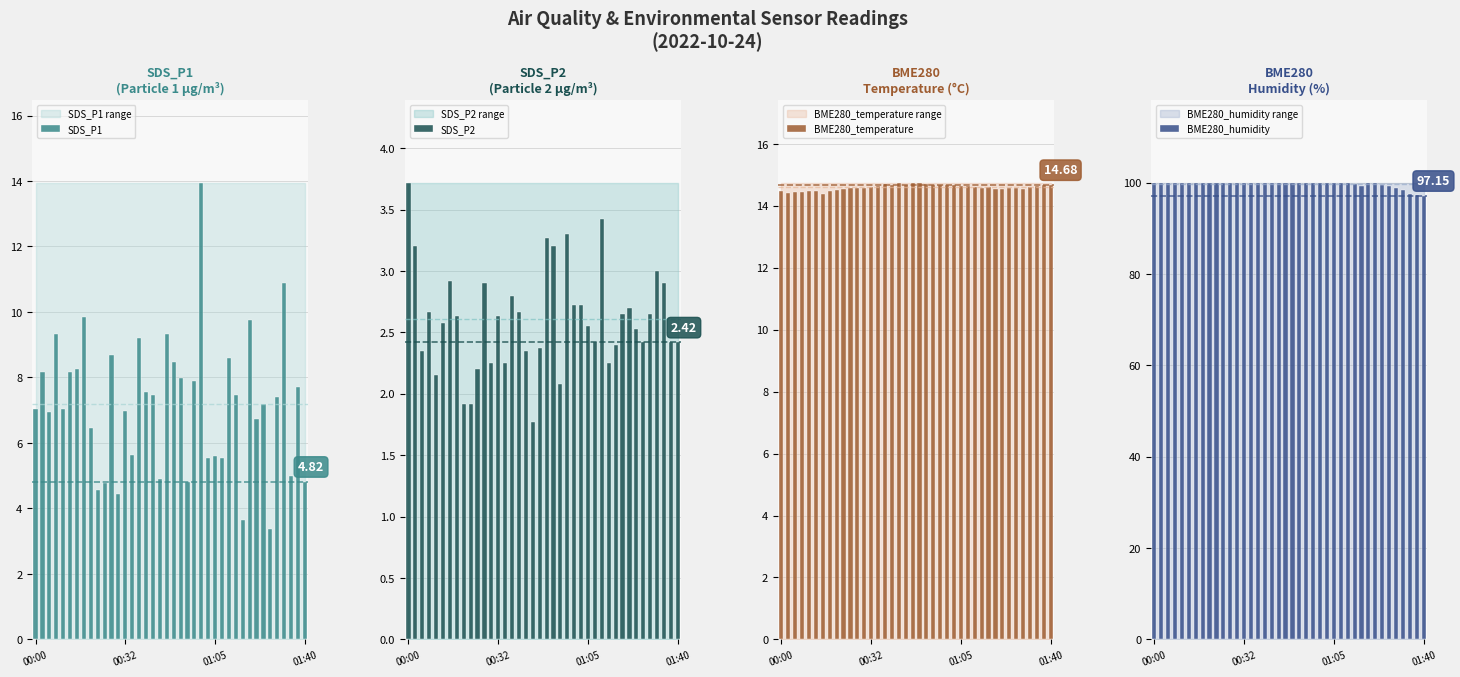

Count the number of data series in this chart.

4